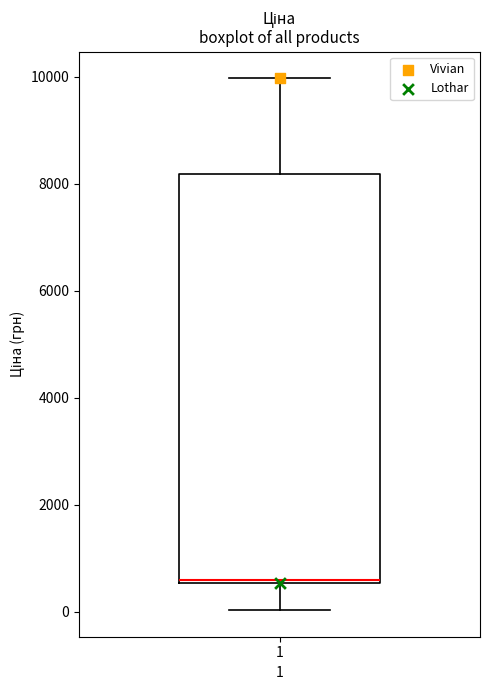

Read this box plot against the y-axis: the position of the median line, the range covered by the box, and the ends of both whiskers. The values are not printed on the chart, so give them approximately, as read against the axis.

median 600, box 600 to 8200, whiskers 0 to 10000